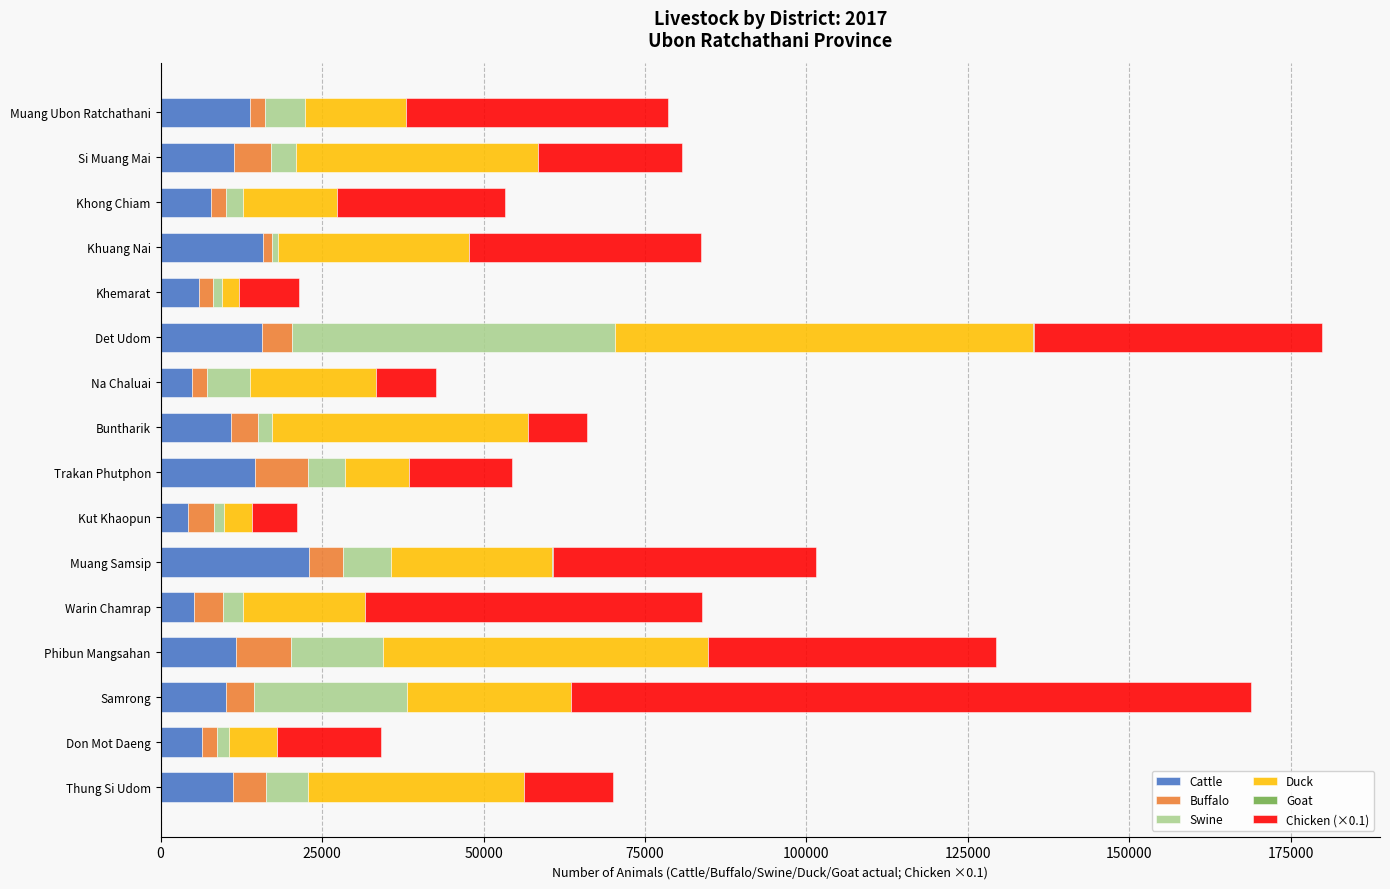

At which label does Cattle reach its peak?

Muang Samsip